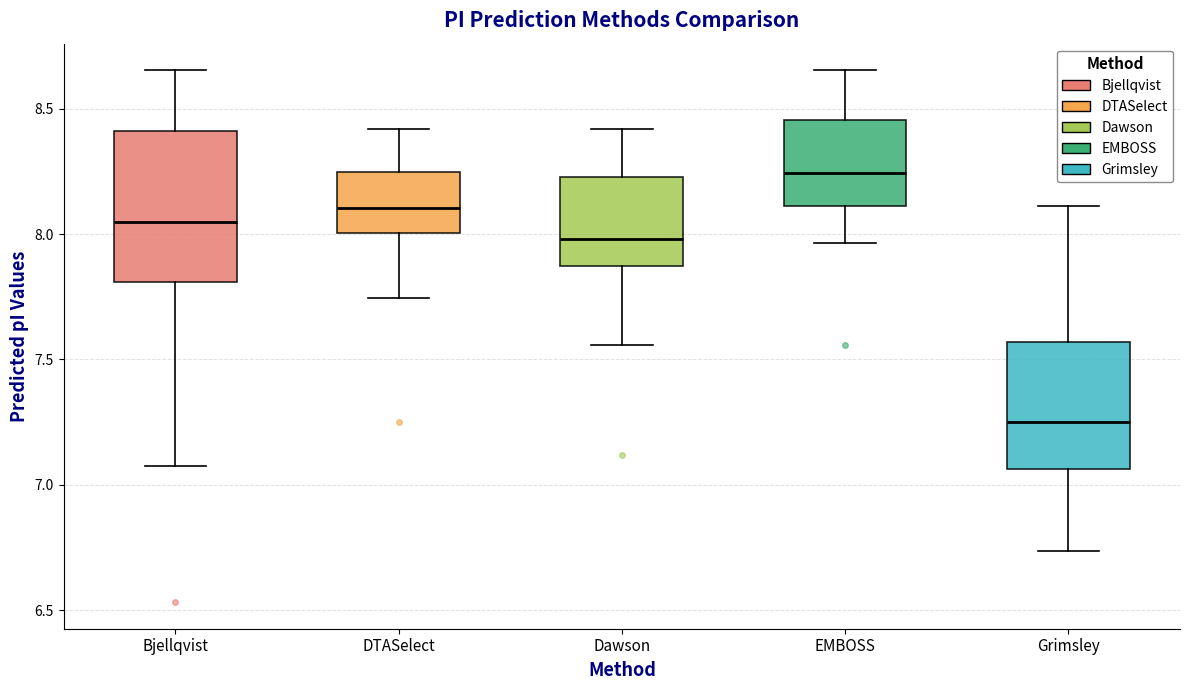

Which box's median line is the highest?

EMBOSS